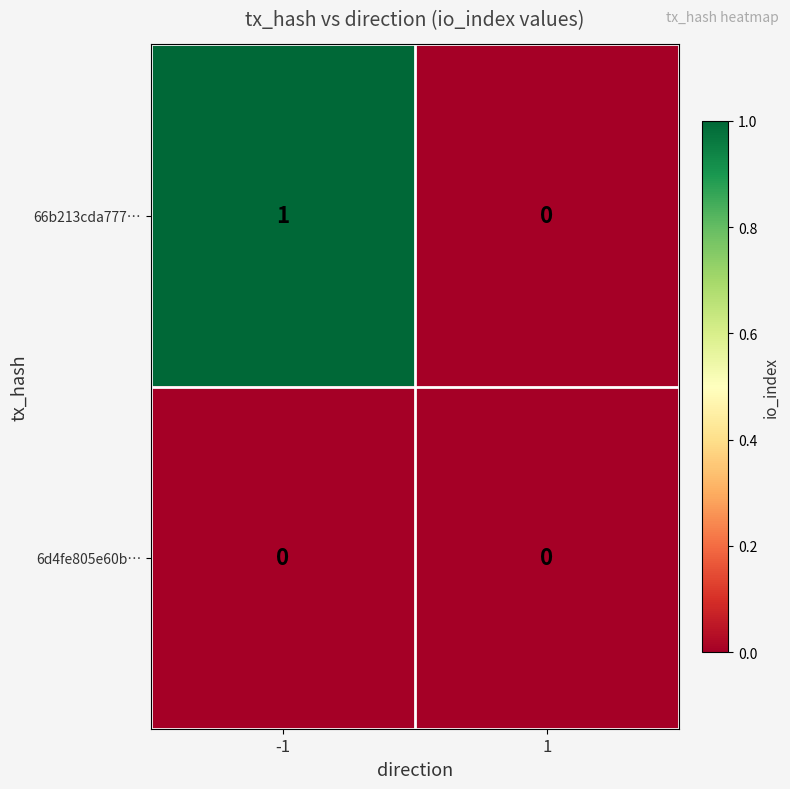

The 6d4fe805e60b… series shows 0 at -1. True or false?

True